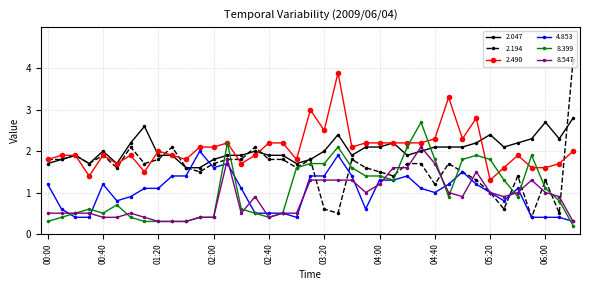

Which series has the widest spread of values?

2.194